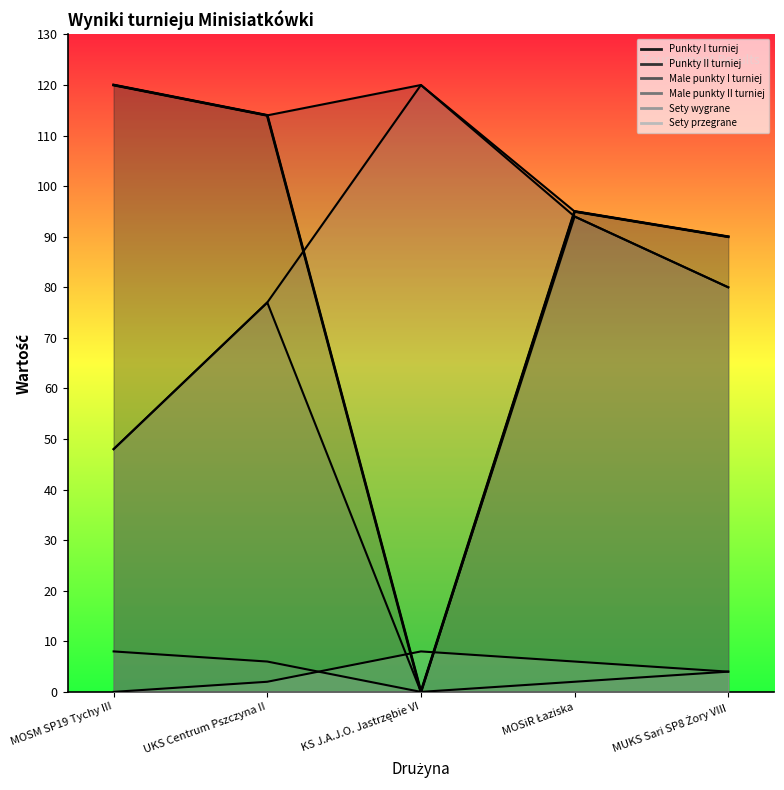

Which series has the largest total across all categories?

Punkty II turniej